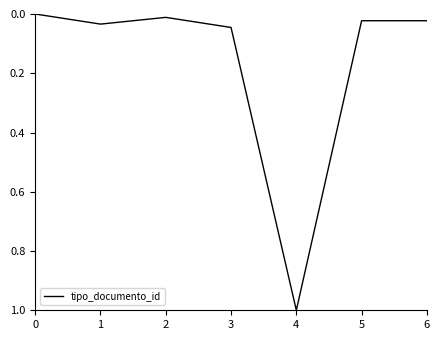

What is the average value?

0.2